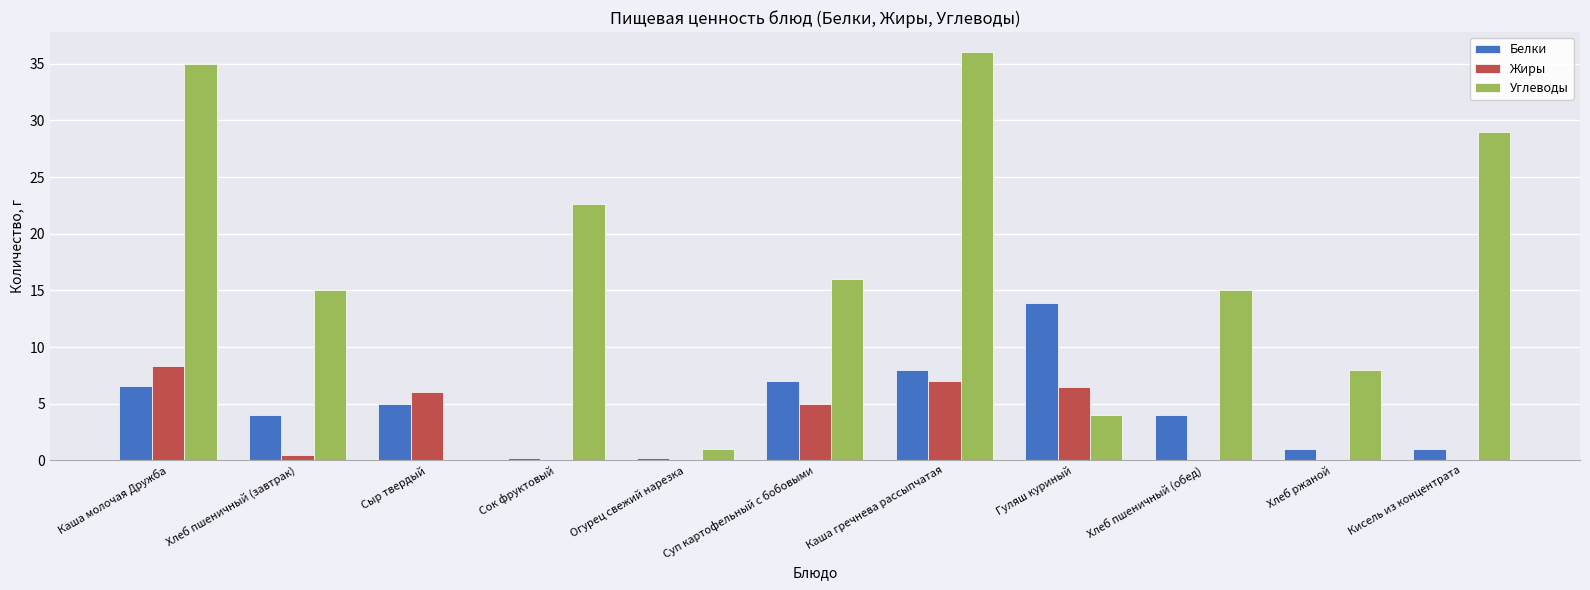

Which series has the largest total across all categories?

Углеводы